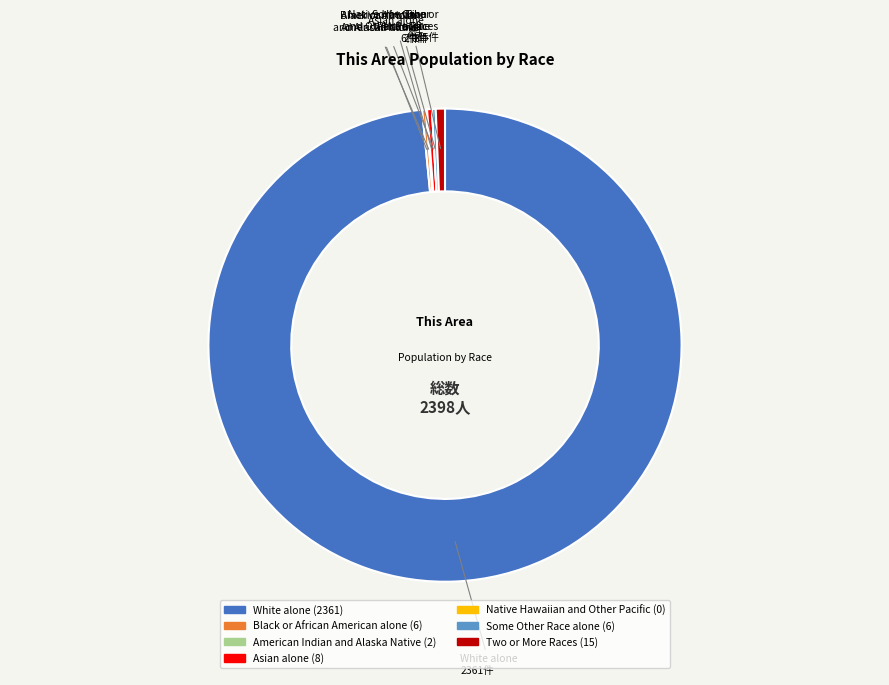

Is White alone the majority of the pie?

Yes